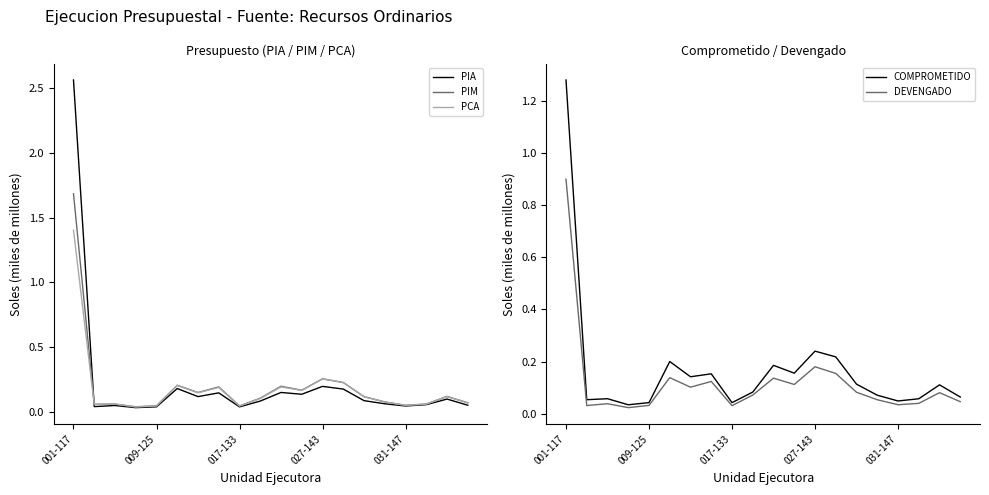

List the series in order of their peak value, lowest first.

DEVENGADO, COMPROMETIDO, PCA, PIM, PIA